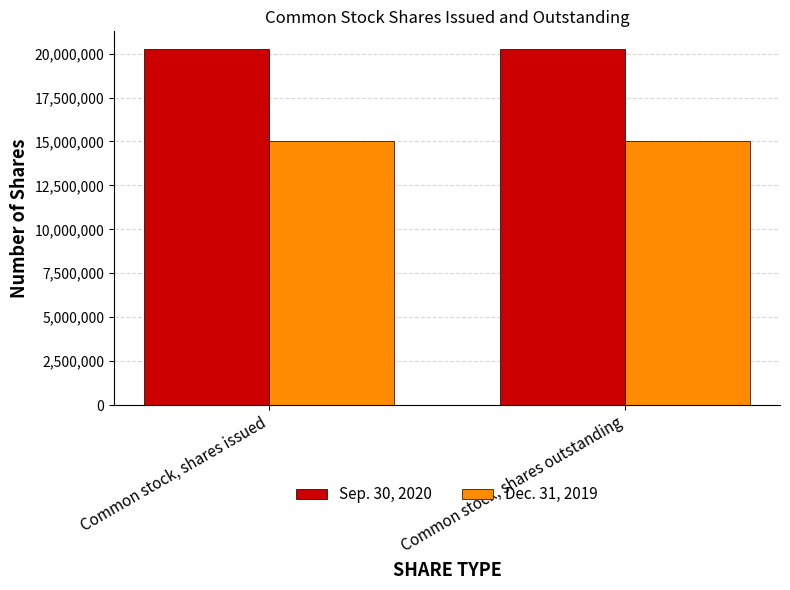

What is the sum of all Dec. 31, 2019 values?

30000000